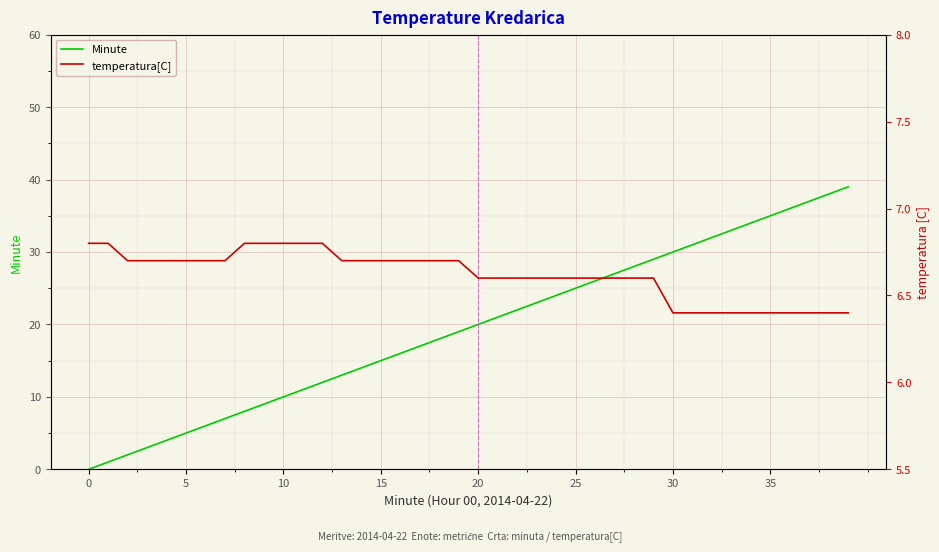

What is the spread (max minus min) of values at 10?

4.7